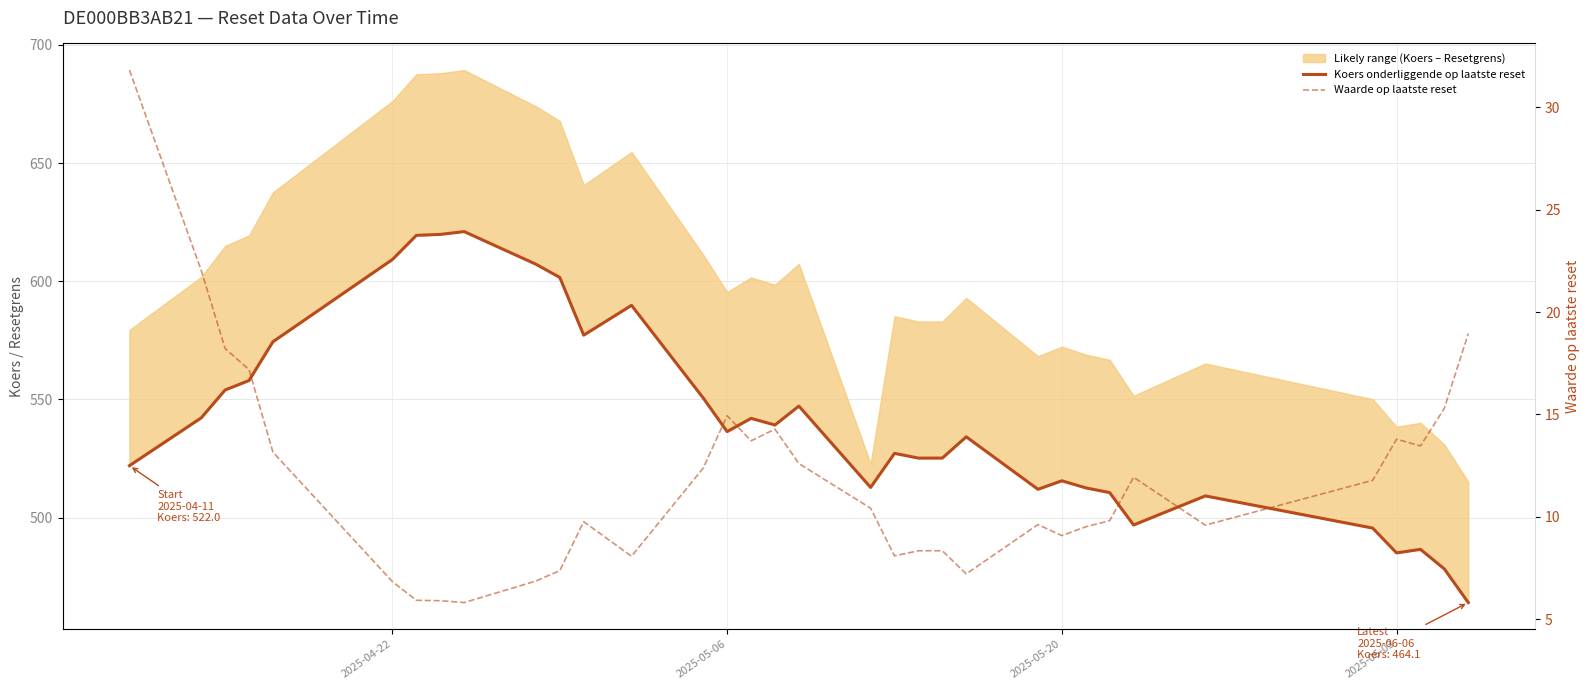

What is the maximum value shown in the chart?

621.0